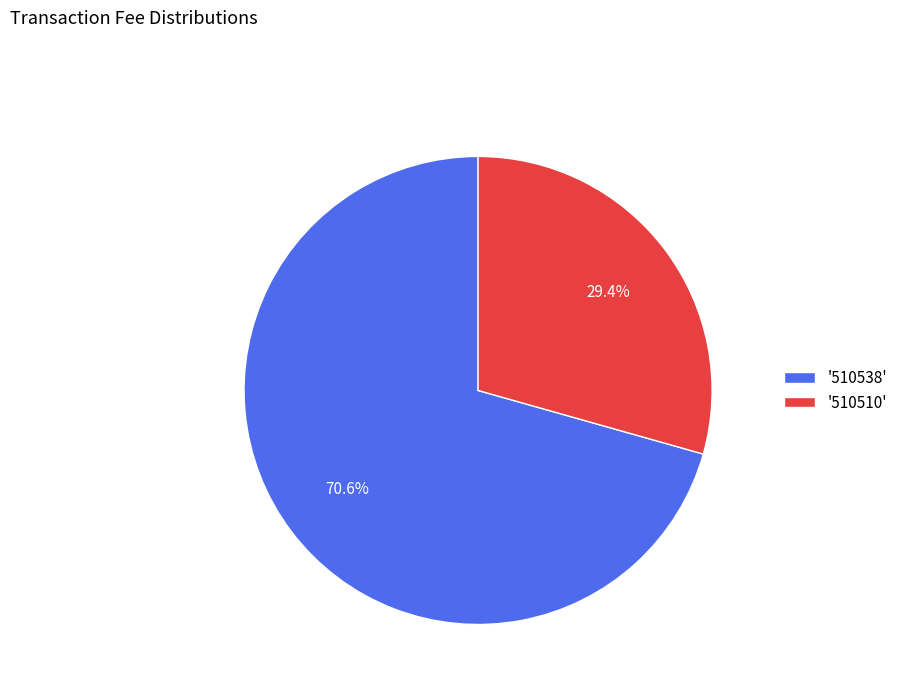

What portion of the pie excludes '510538'?

29.4%